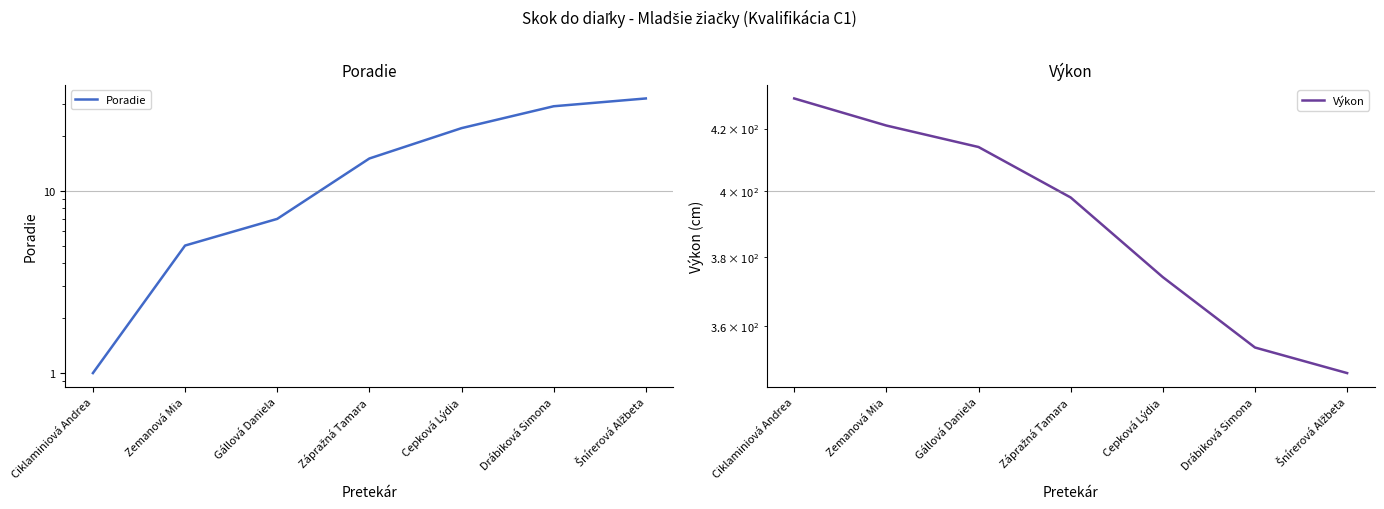

Where is Poradie nearest to the value 16?

Zápražná Tamara